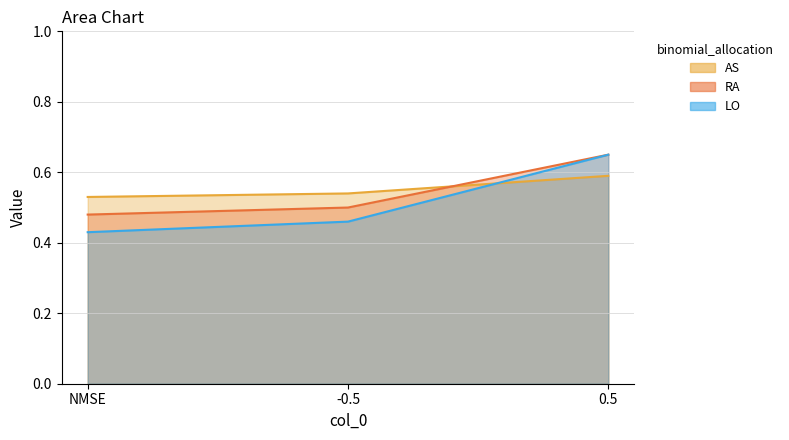

What is the value of the RA point at the 1st from the left?

0.5